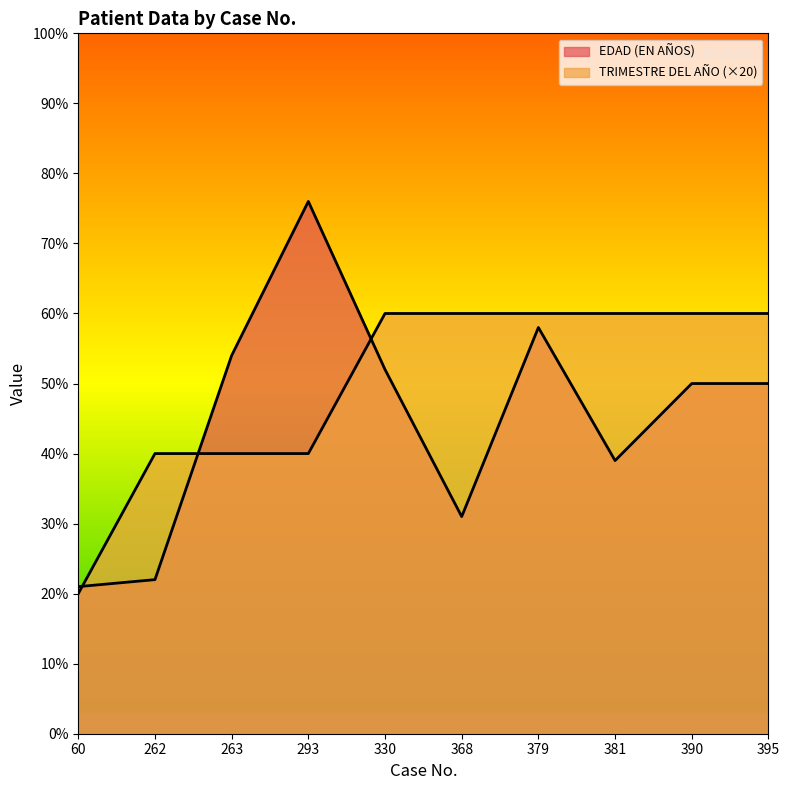

How many lines are shown in the chart?

2